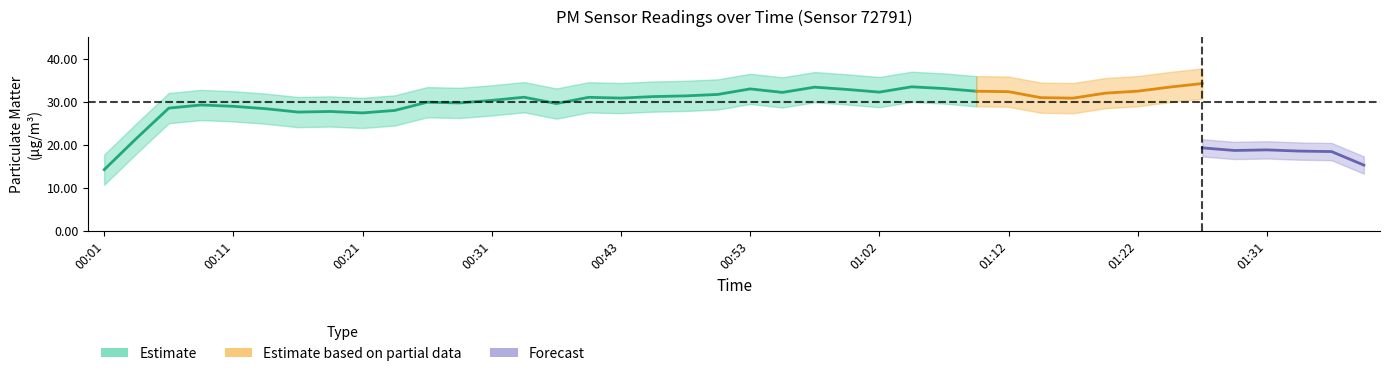

The value of P2 at 01:00 is 19.8. True or false?

False